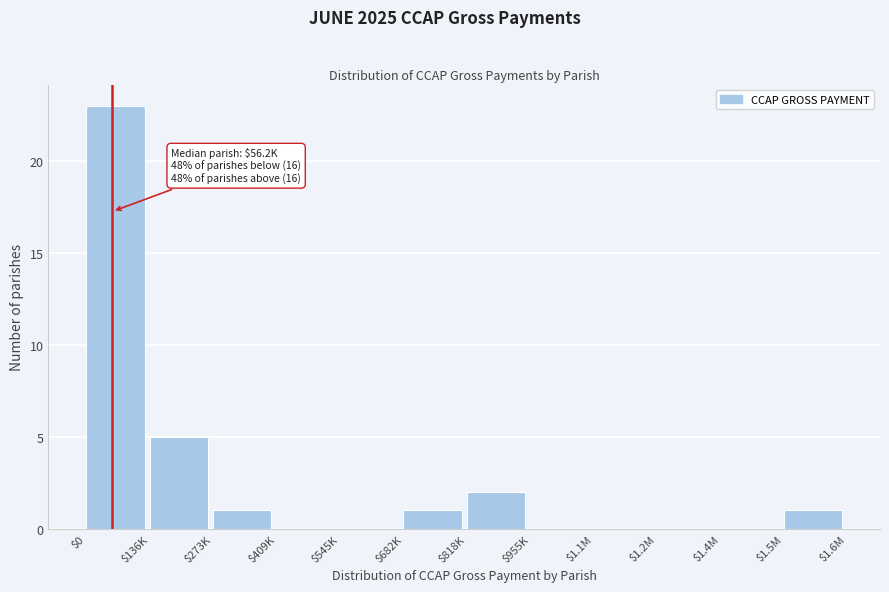

Is it true that the value at $1.2M is 0?

True